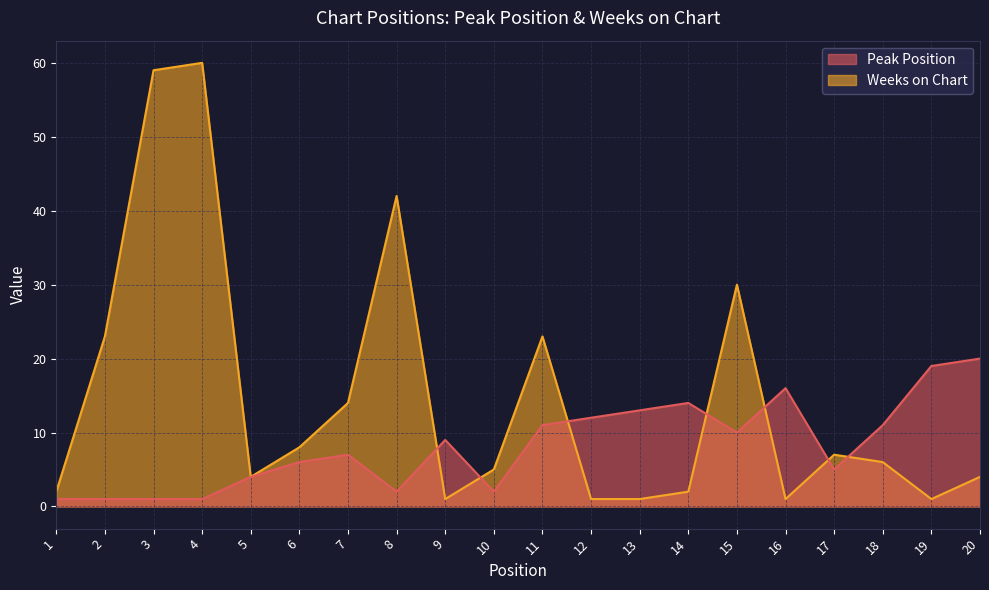

What are all the series names shown in the legend?

Peak Position, Weeks on Chart